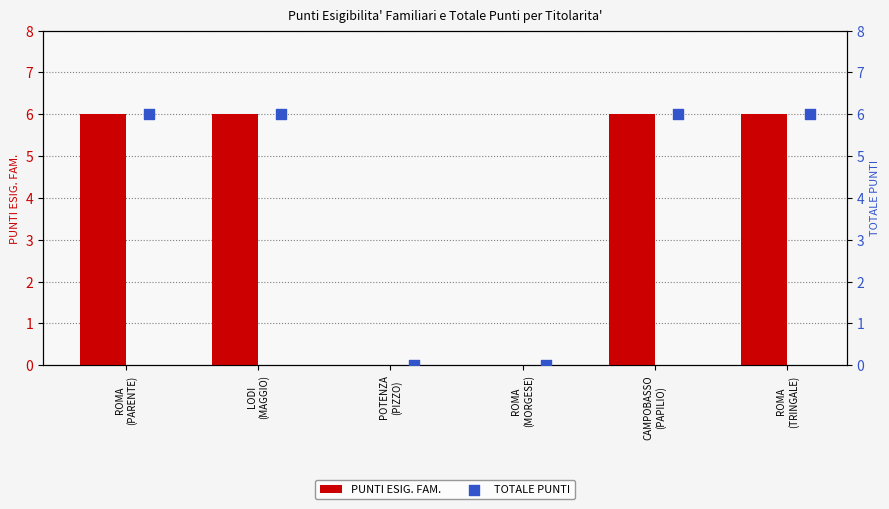

At which category is the sum across all series the highest?

ROMA
(PARENTE)